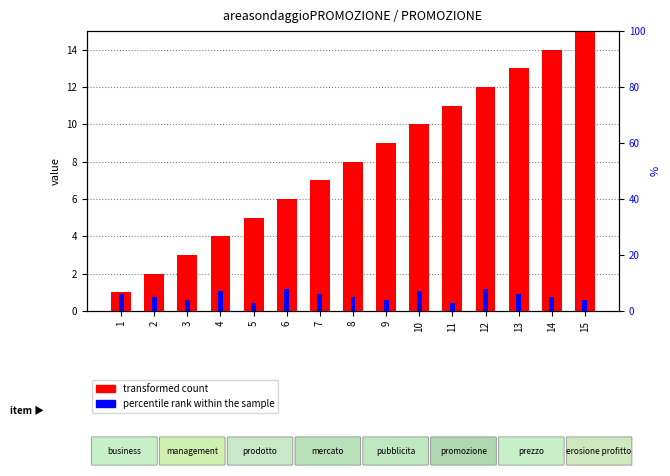

Rank the series by their maximum value, from lowest to highest.

percentile rank within the sample, transformed count